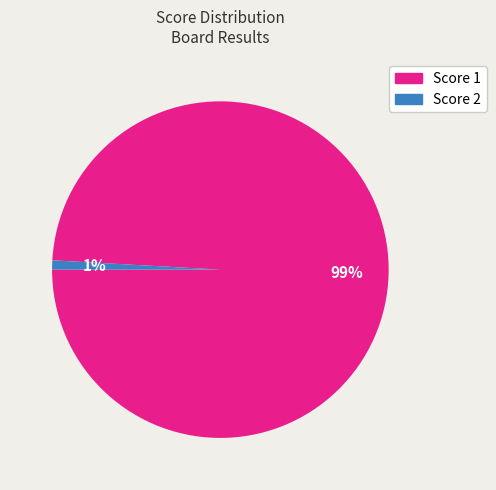

Is there a majority slice in this chart?

Yes